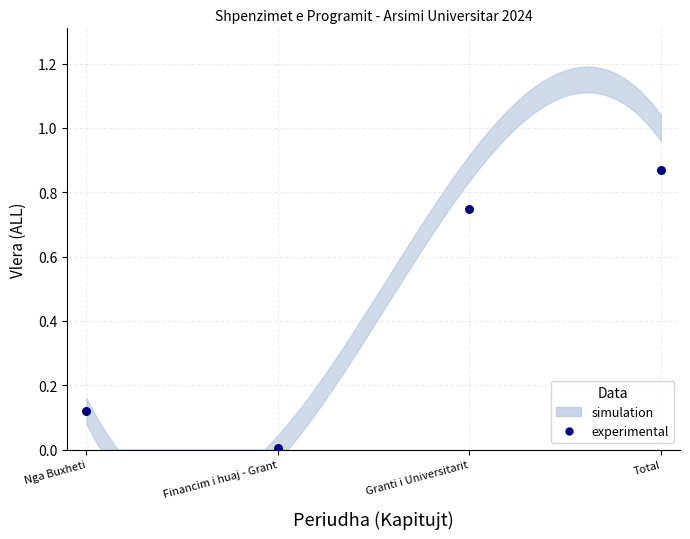

How many points are shown in the scatter plot?

4